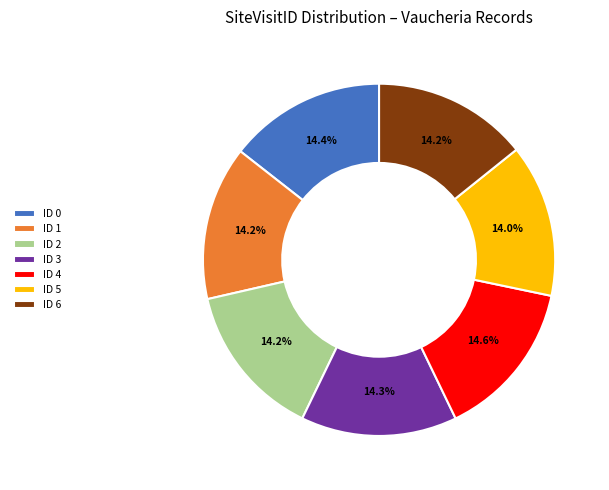

Count the number of slices in the pie.

7